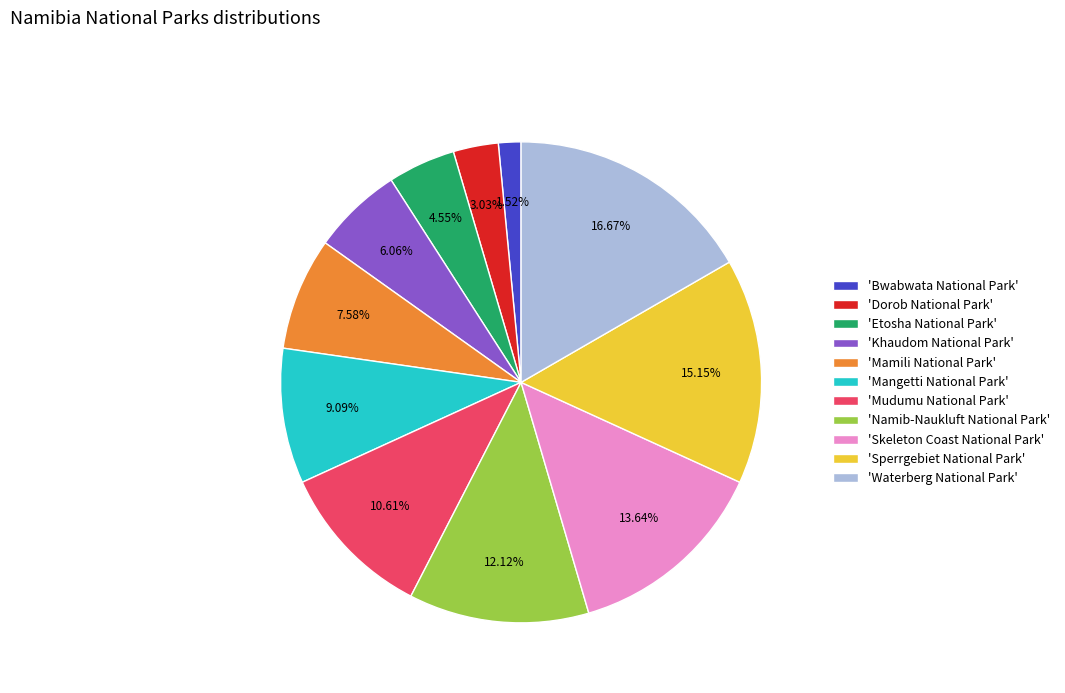

Count the number of slices in the pie.

11